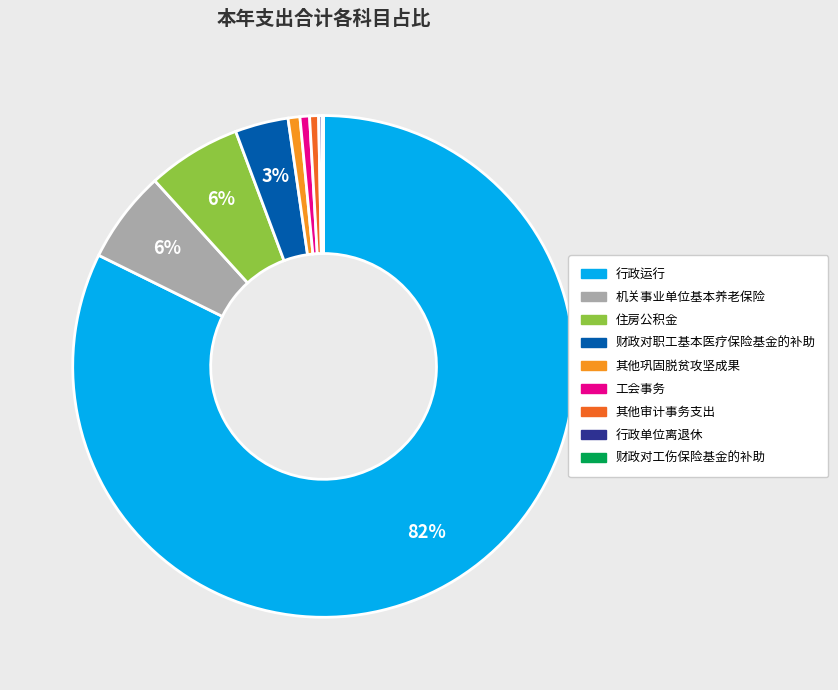

To the nearest percent, what is the average slice percentage?

11%